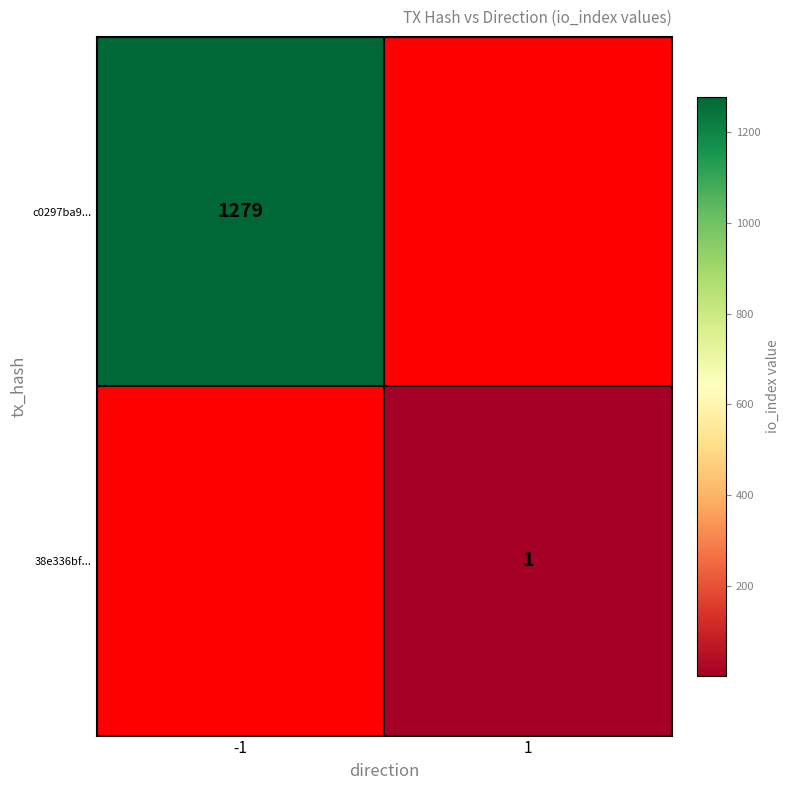

True or false: 38e336bf... has a value of 2 at 1.

False